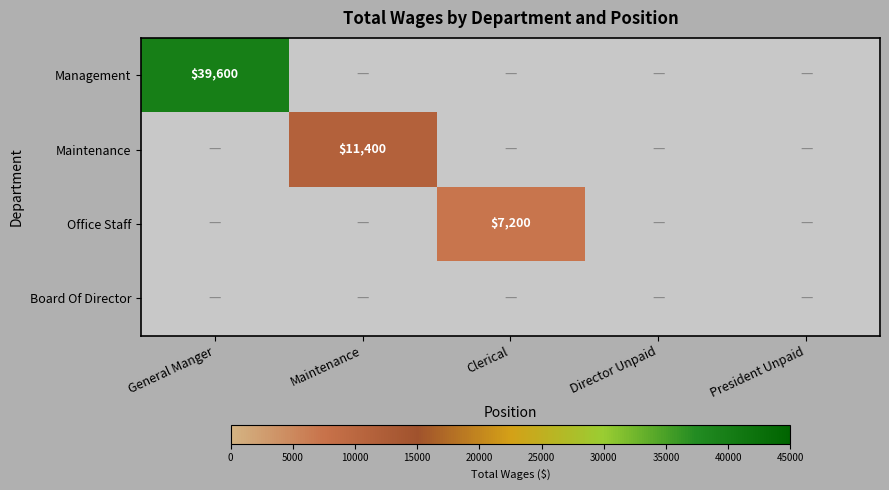

The value of Maintenance at Maintenance is 4733. True or false?

False